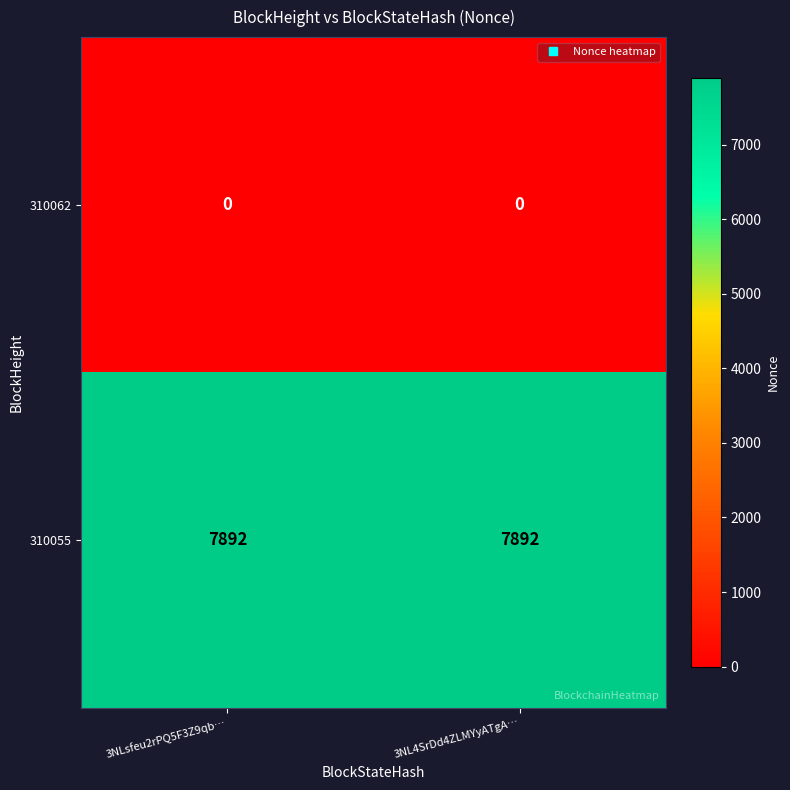

Is it true that 310055 equals 7892 at 3NL4SrDd4ZLMYyATgA…?

True